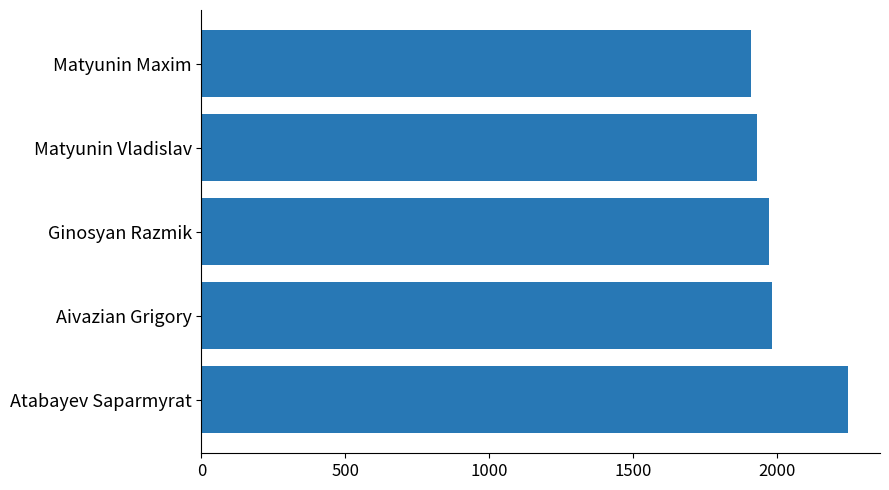

What is the greatest value displayed?

2244